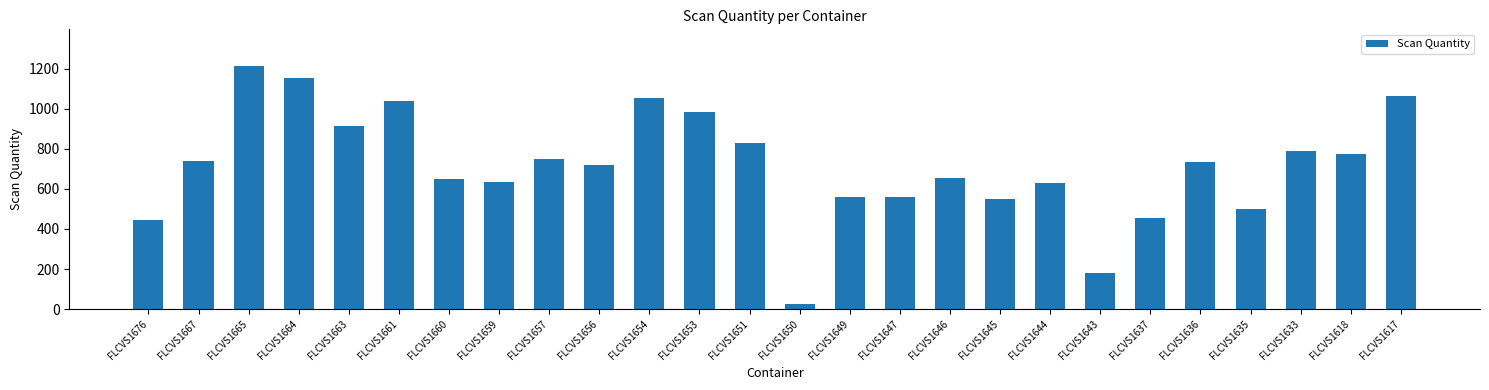

What is the average value?

716